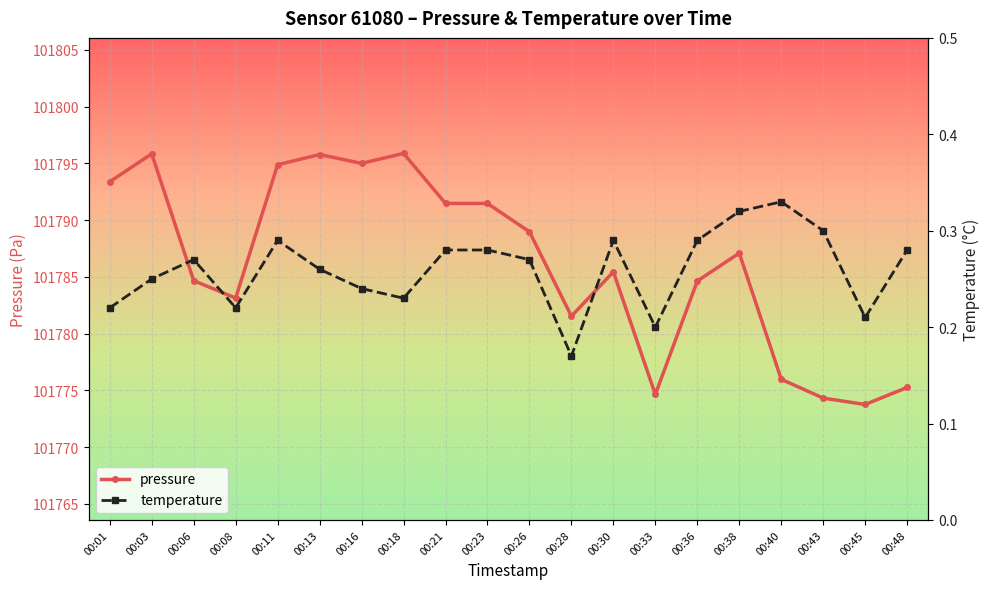

How many distinct data groups are displayed?

2